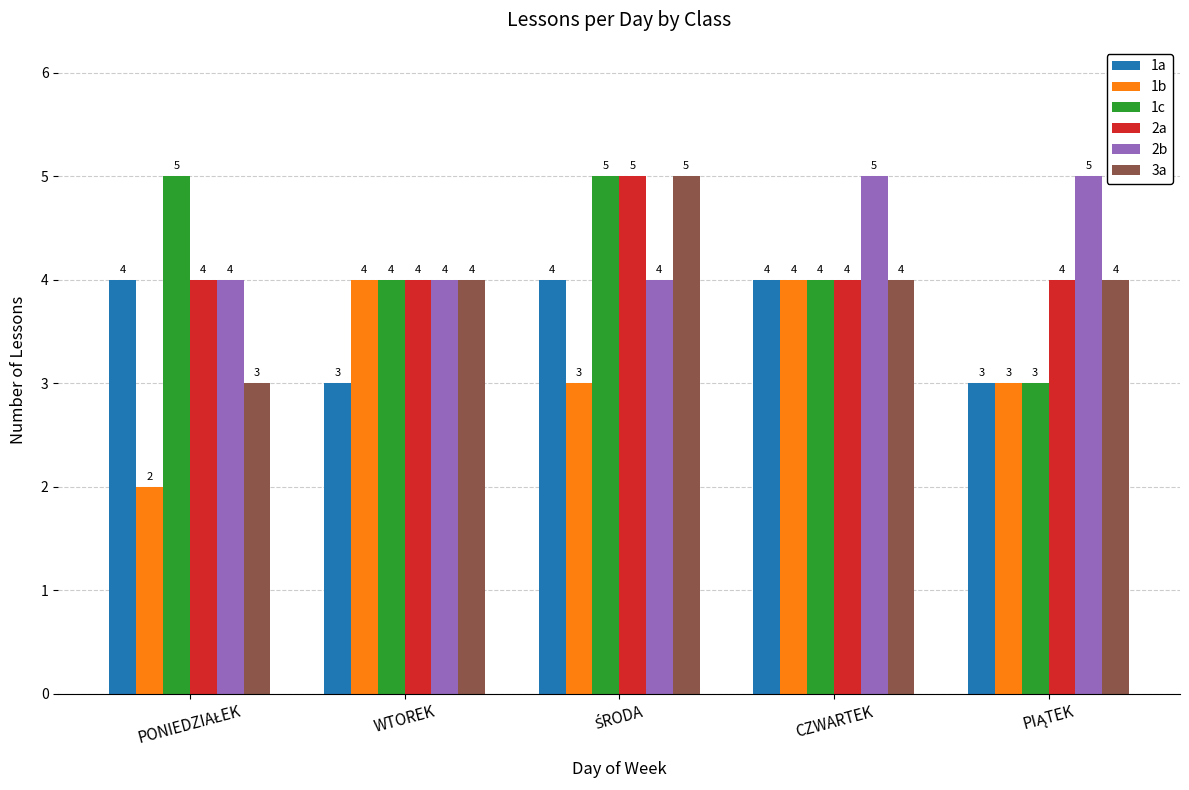

Is the value of 3a at CZWARTEK greater than the value of 2b at CZWARTEK?

No